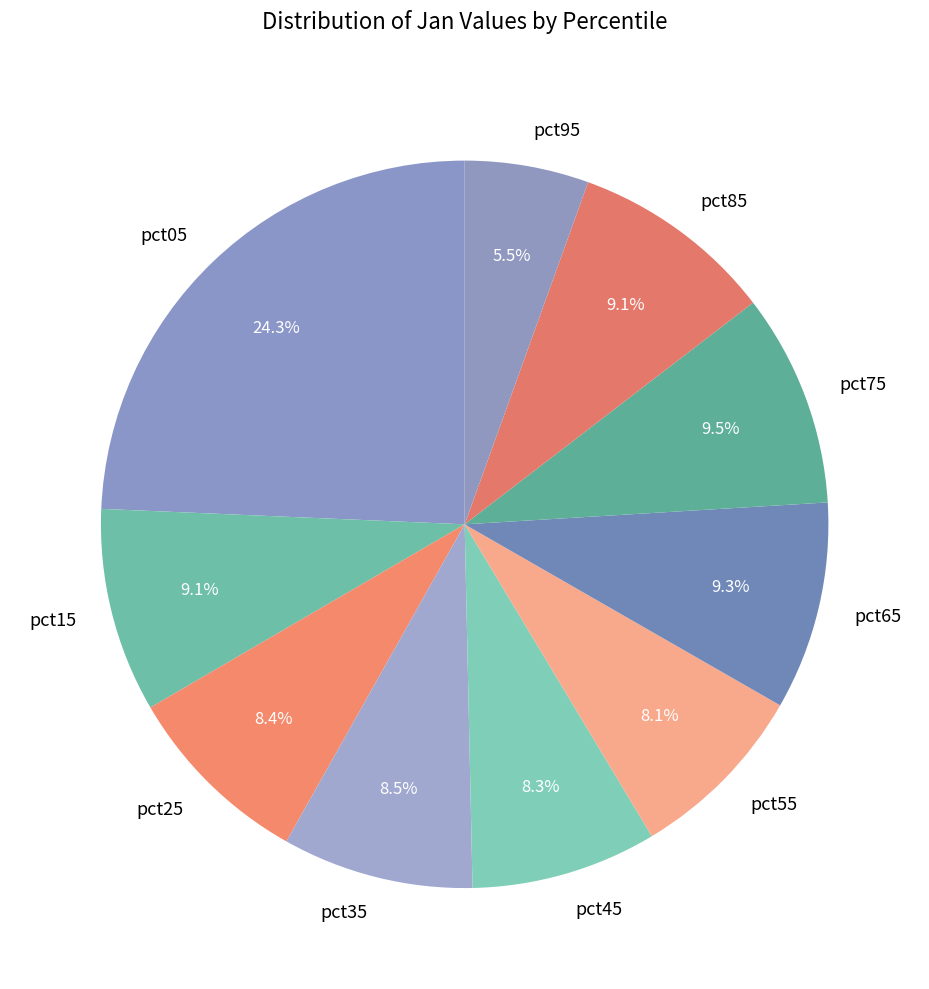

The pct95 slice represents 17% of the pie. True or false?

False